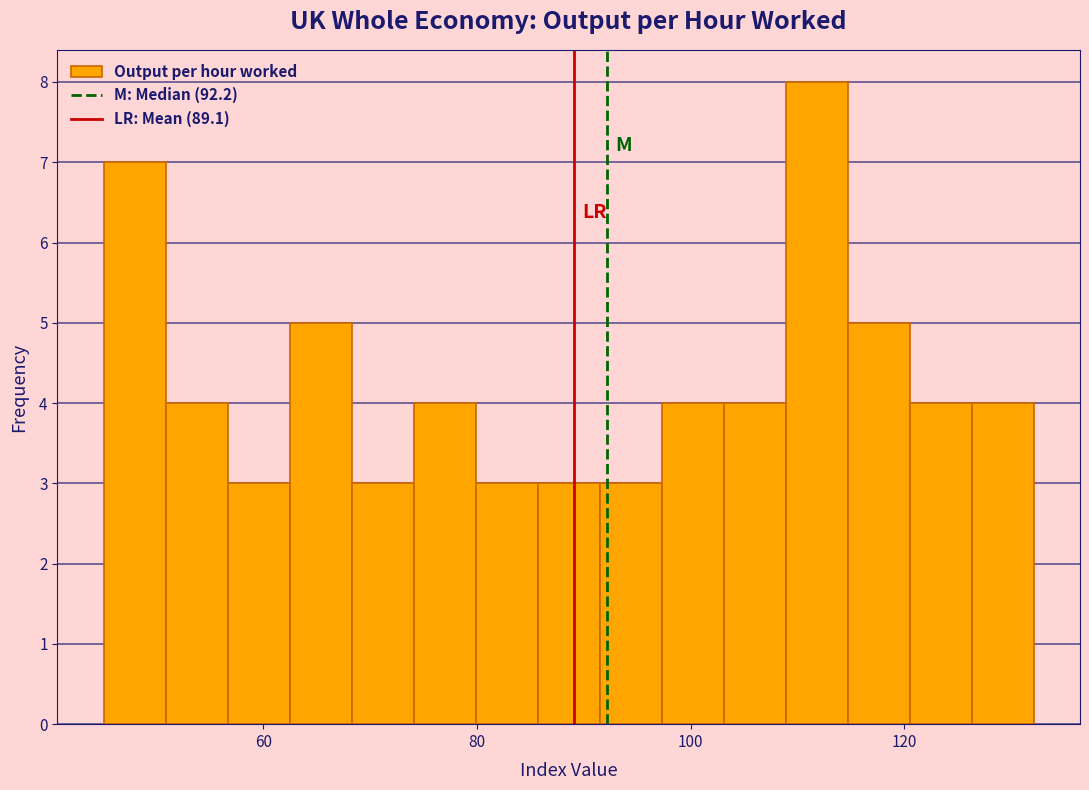

Around what value on the x-axis is the tallest bar? Give the approximate position of its centre, as read against the axis.

112